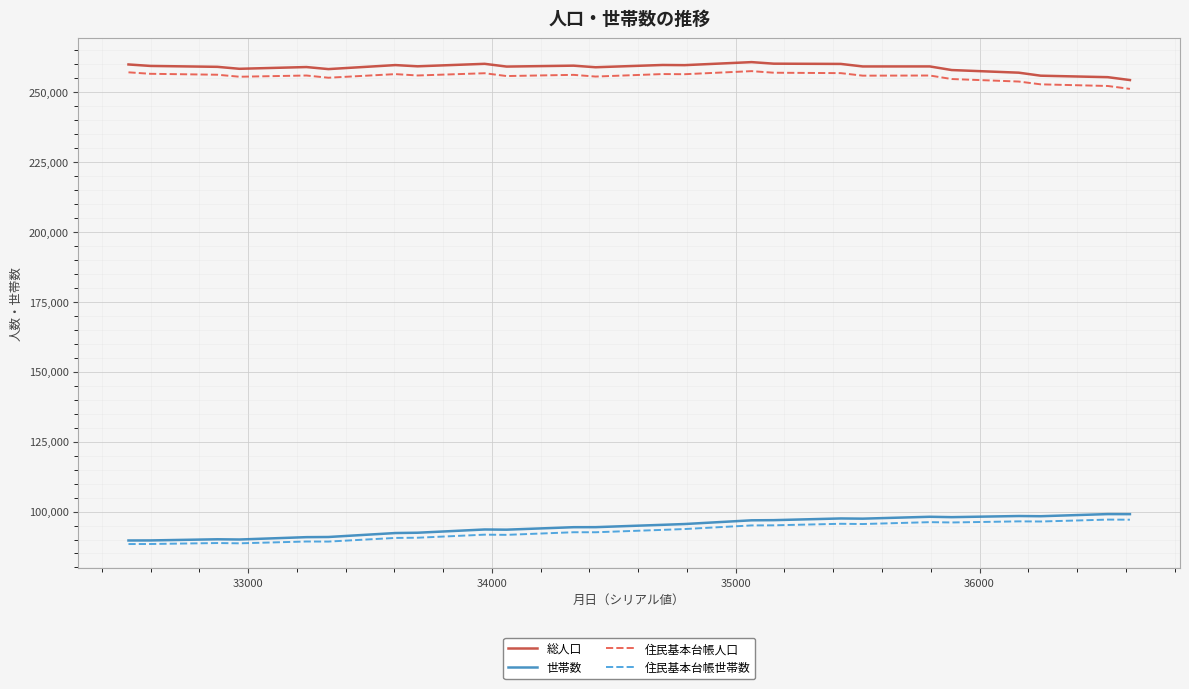

What is the minimum value for 住民基本台帳人口?

251028